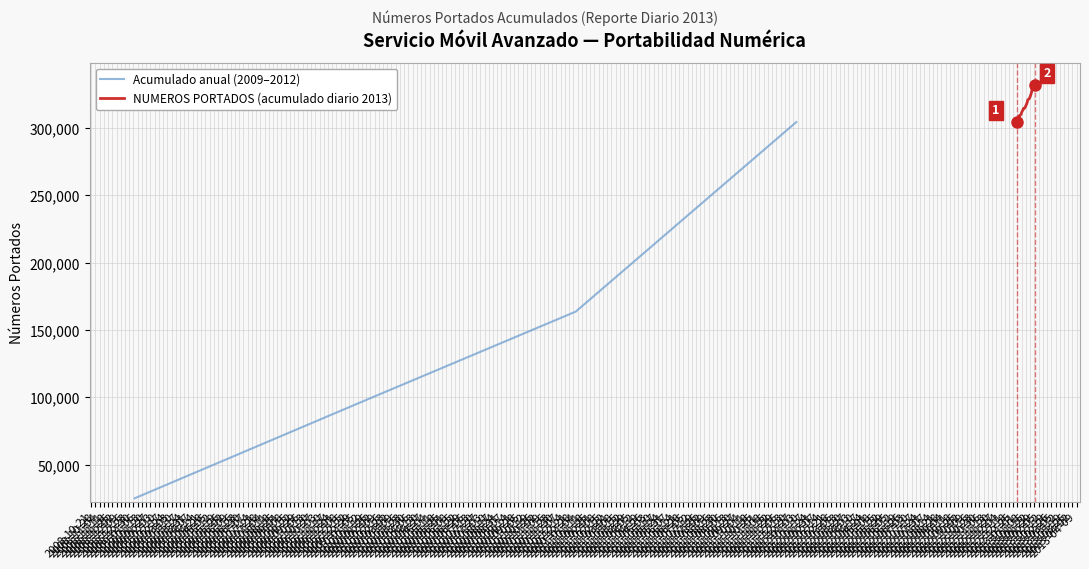

What is the maximum value shown in the chart?

332115